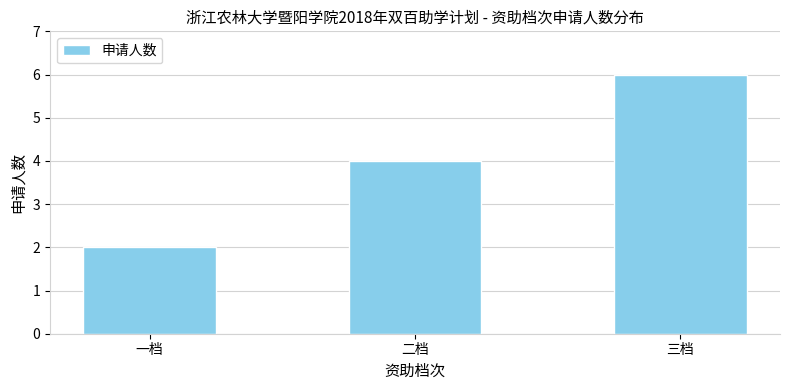

What is the difference between the values at 二档 and 一档?

2